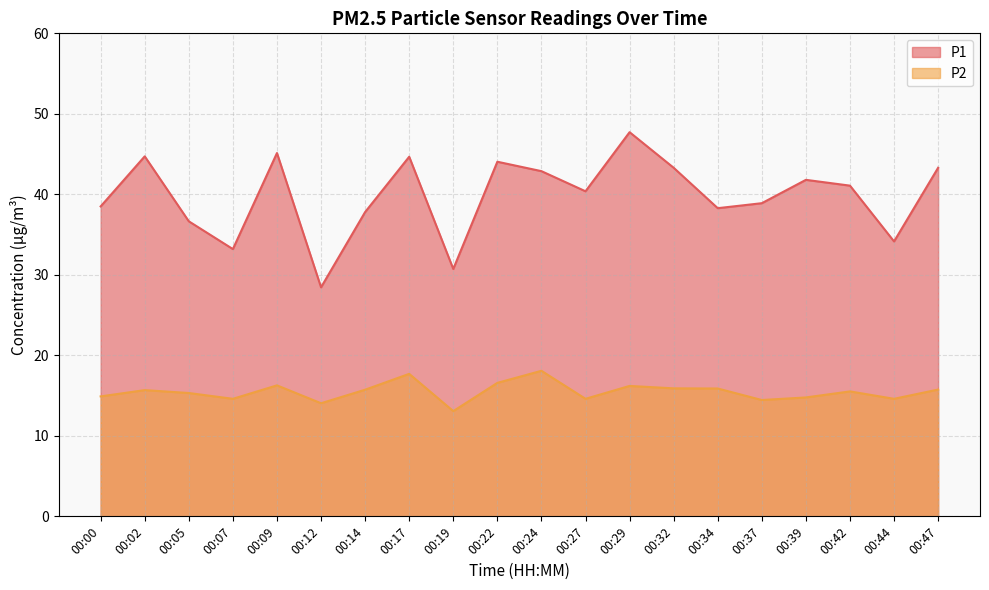

Does the chart have visible grid lines?

Yes